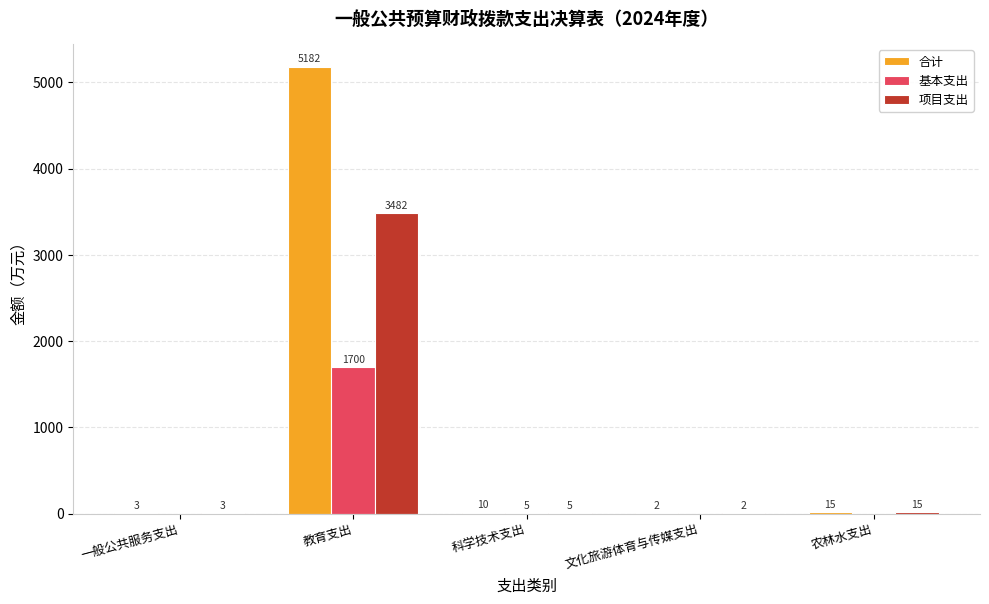

The 基本支出 series shows 768.9 at 农林水支出. True or false?

False